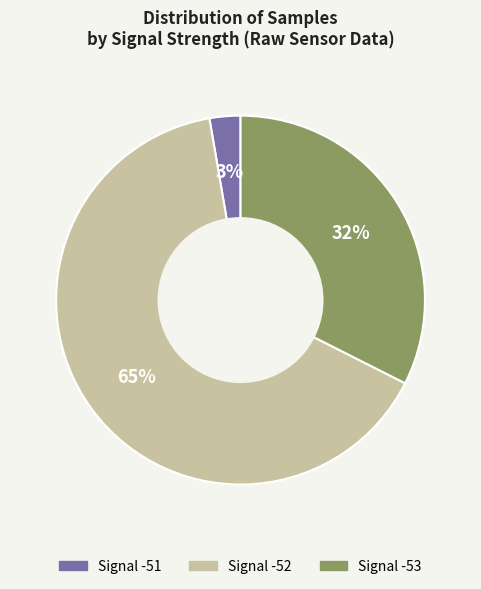

To the nearest percent, what is the difference between the largest and smallest slice percentages?

62%